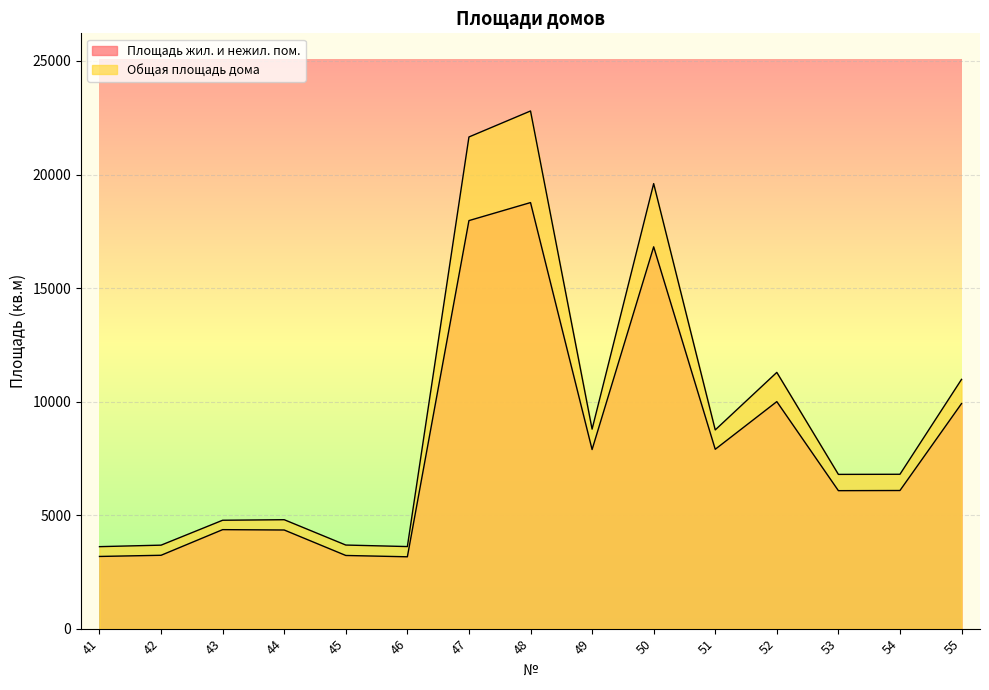

Reading right to left, what are all the values shown in this chart?

Площадь жил. и нежил. пом.: 9912.0	6083.6	6076.4	9998.6	7899.5	16816.0	7887.6	18764.7	17971.2	3164.2	3222.3	4343.9	4359.9	3230.6	3178.7
Общая площадь дома: 10978.0	6798.6	6793.4	11285.6	8752.5	19600.0	8786.6	22798.7	21654.2	3614.2	3681.3	4796.9	4773.9	3676.6	3610.7